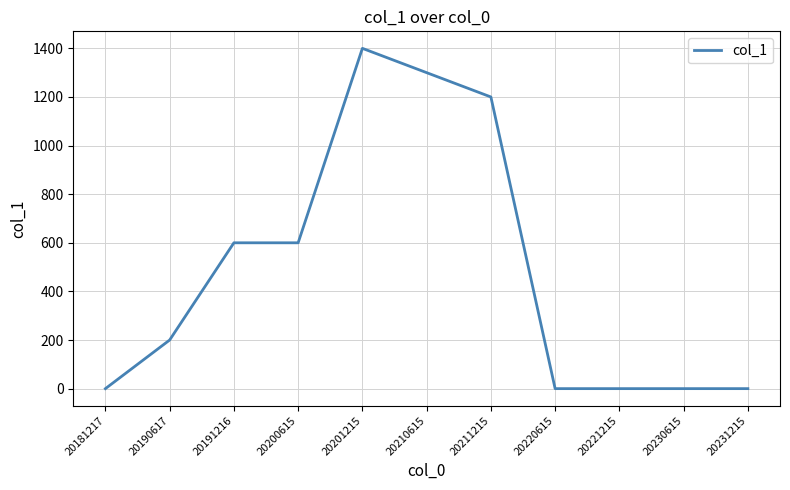

What is the change in value from 20210615 to 20221215?

-1300